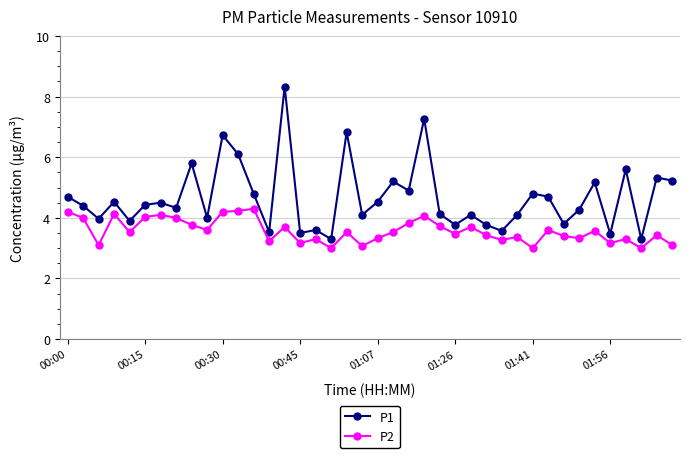

True or false: P1 has more than 0 interior local peaks.

True